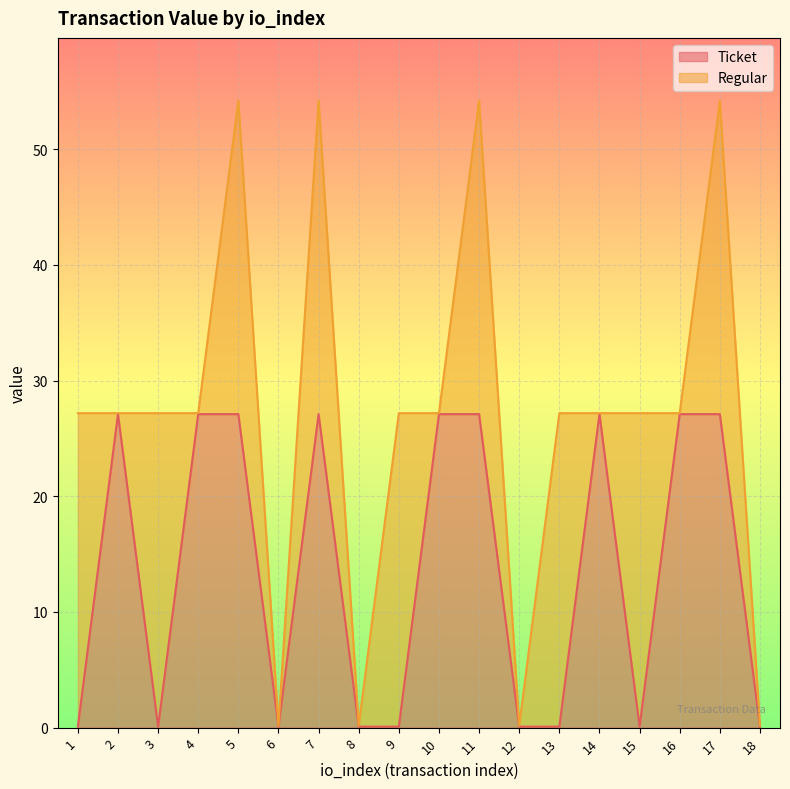

What is the smallest value displayed?

0.1